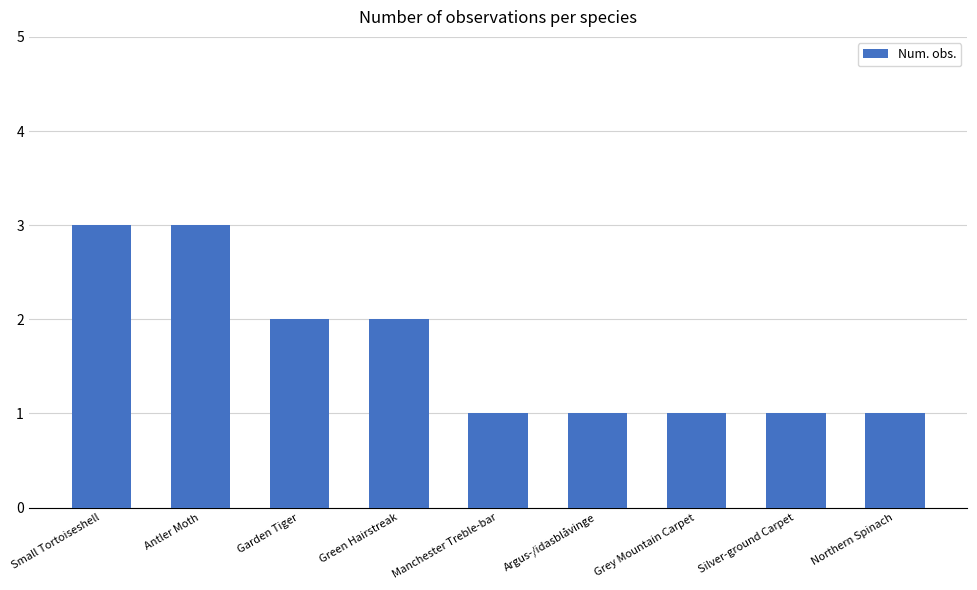

Count the number of data series in this chart.

1